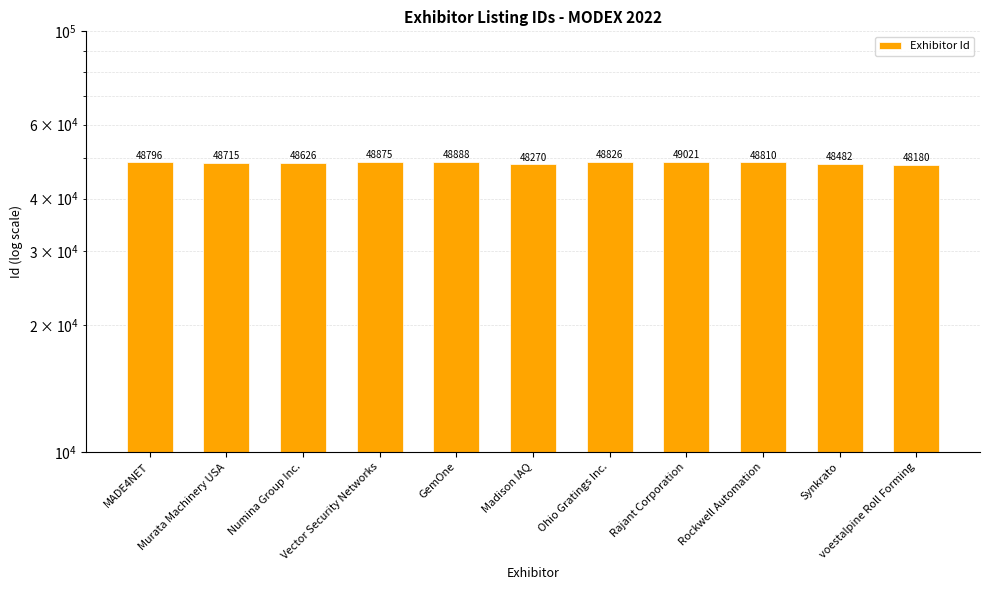

What value does the data have at Ohio Gratings Inc., to the nearest 10?

48830